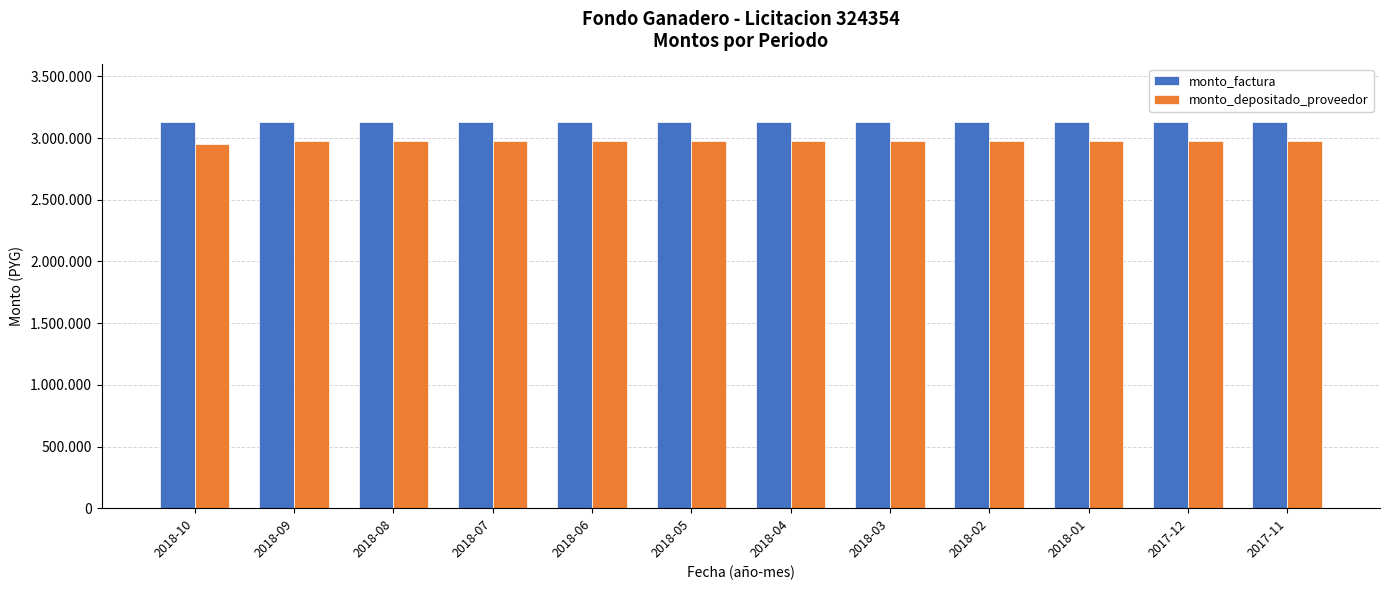

List the labels in order of monto_factura value, largest first.

2018-10, 2018-09, 2018-08, 2018-07, 2018-06, 2018-05, 2018-04, 2018-03, 2018-02, 2018-01, 2017-12, 2017-11